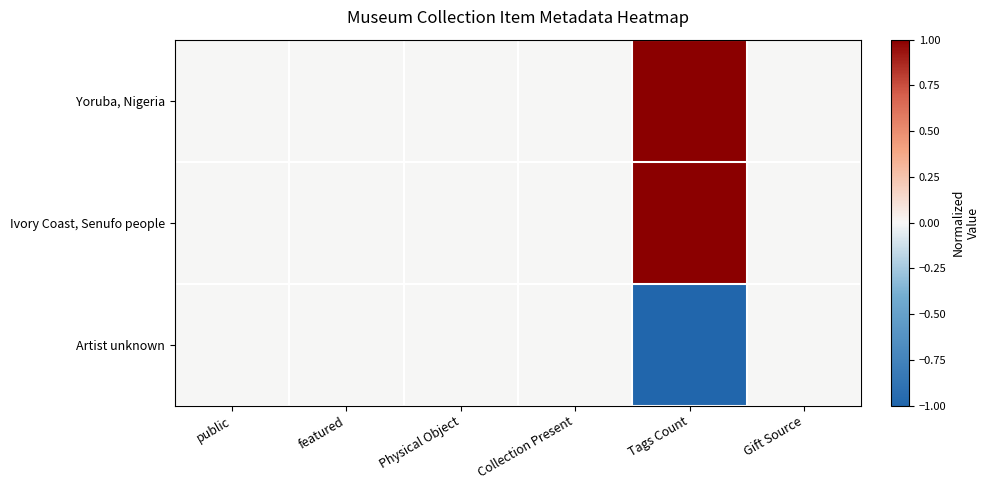

Reading left to right, what are all the values shown in this chart?

Yoruba, Nigeria: public=0	featured=0	Physical Object=0	Collection Present=0	Tags Count=1	Gift Source=0
Ivory Coast, Senufo people: public=0	featured=0	Physical Object=0	Collection Present=0	Tags Count=1	Gift Source=0
Artist unknown: public=0	featured=0	Physical Object=0	Collection Present=0	Tags Count=-1	Gift Source=0